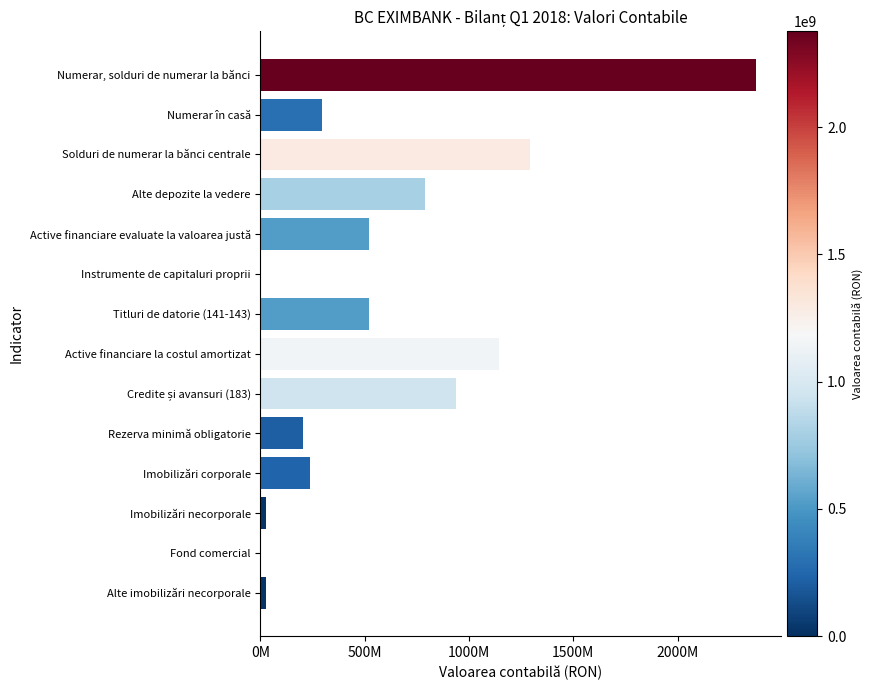

How many values are below 521369248?

7